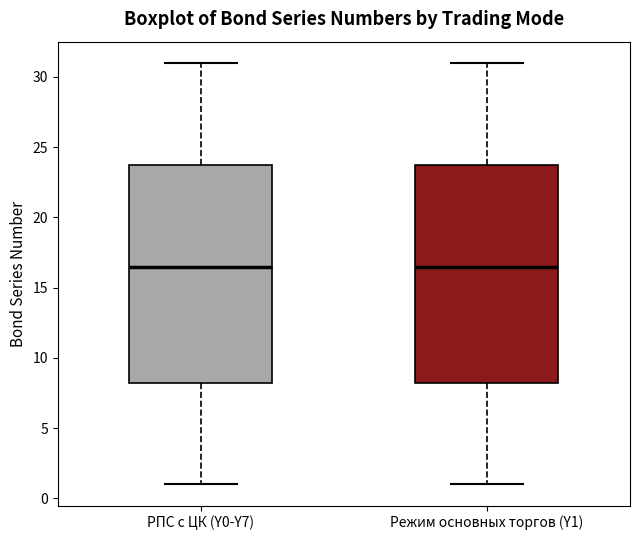

Reading left to right, read every box against the y-axis: the position of its median line, the range the box covers, and the ends of its whiskers. The values are not printed on the chart, so give them approximately, as read against the axis.

РПС с ЦК (Y0-Y7): median 16.5, box 8.5 to 24.0, whiskers 1.0 to 31.0
Режим основных торгов (Y1): median 16.5, box 8.5 to 24.0, whiskers 1.0 to 31.0